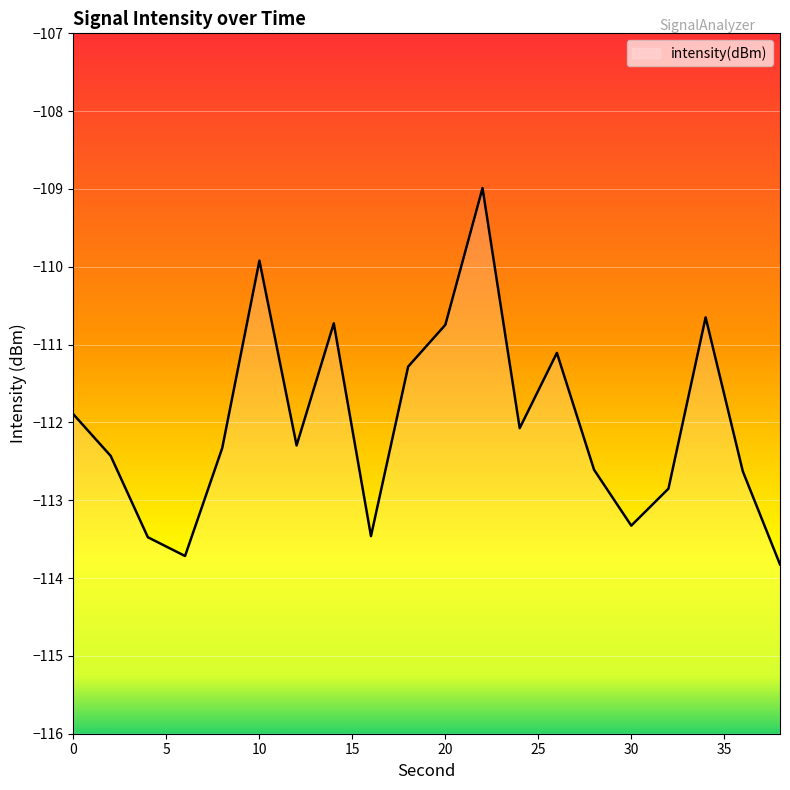

How many data points does each series have?

20